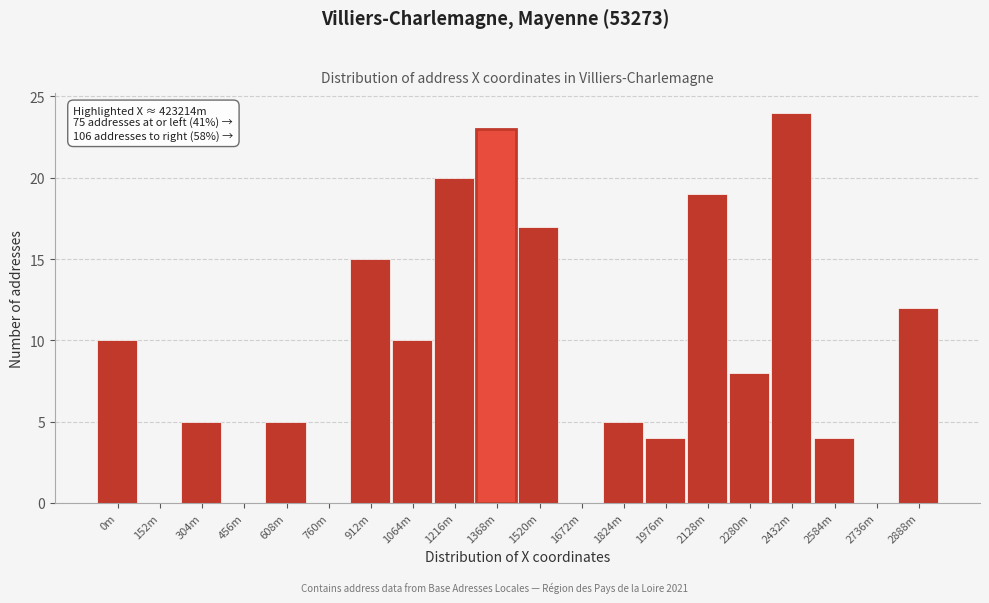

Reading left to right, what are all the values shown in this chart?

0m=10	152m=0	304m=5	456m=0	608m=5	760m=0	912m=15	1064m=10	1216m=20	1368m=23	1520m=17	1672m=0	1824m=5	1976m=4	2128m=19	2280m=8	2432m=24	2584m=4	2736m=0	2888m=12